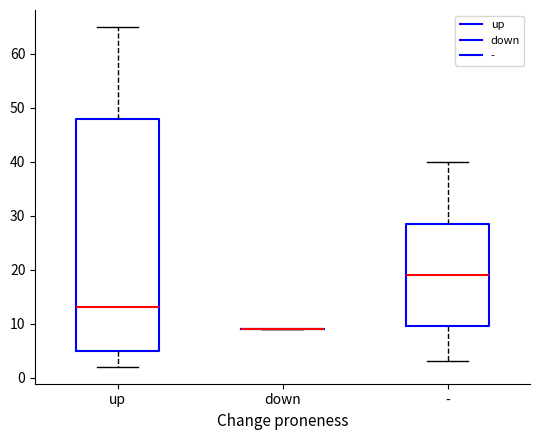

Reading left to right, transcribe this box plot: for each box, give where its median line is, the range the box spans, and where its two whiskers end, as read against the y-axis. The values are not printed on the chart, so give them approximately, as read against the axis.

up: median 13, box 5 to 48, whiskers 2 to 65
down: box collapsed to a line at 9, whiskers 9 to 9
-: median 19, box 10 to 29, whiskers 3 to 40